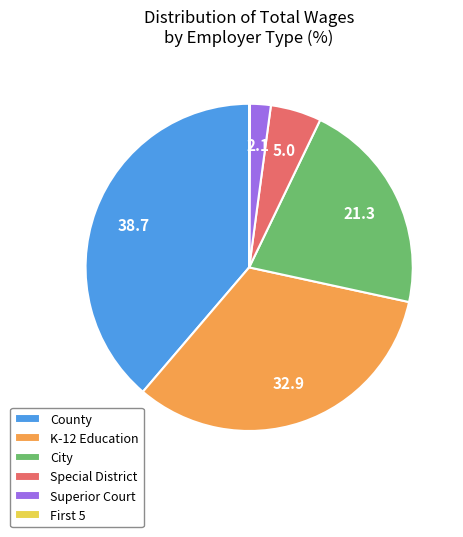

Combined, do County and K-12 Education account for over 50%?

Yes